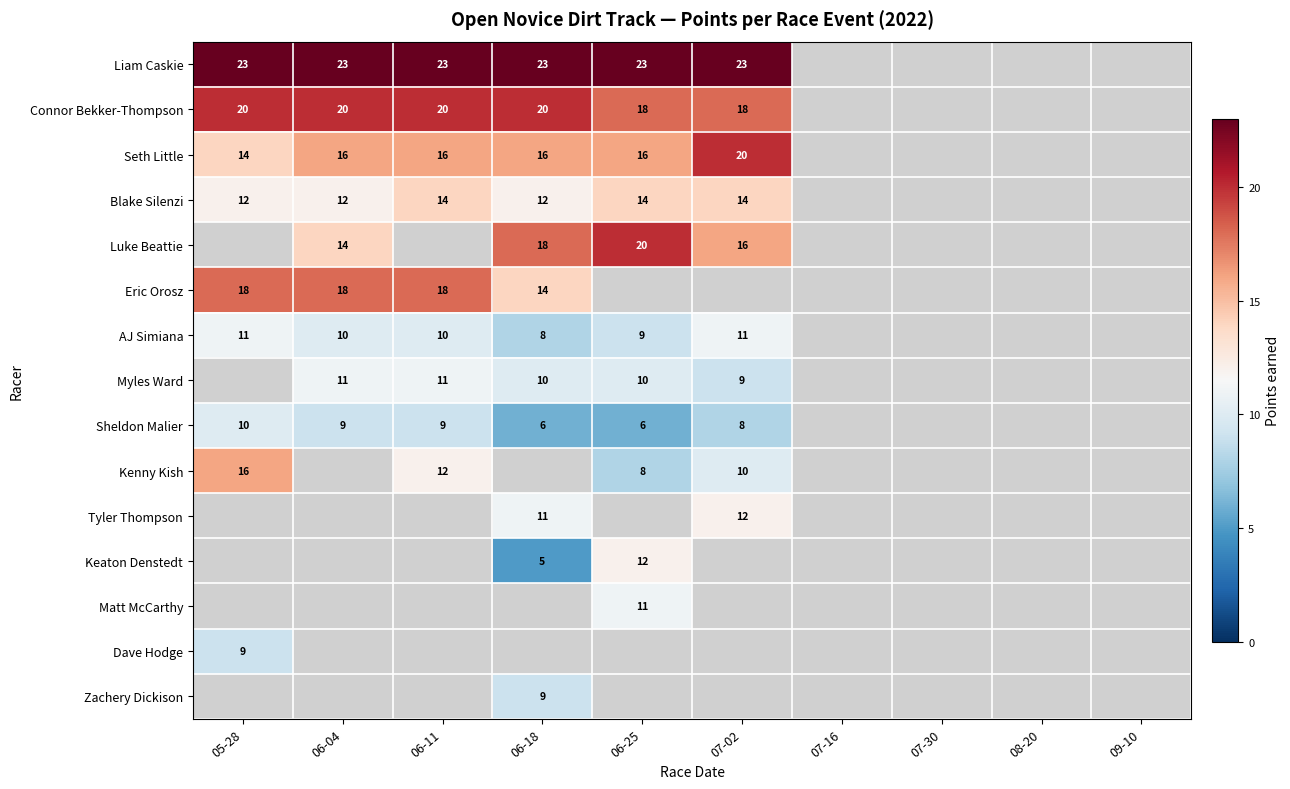

What is the difference between the second highest and second lowest values in the Connor Bekker-Thompson series?

2.0